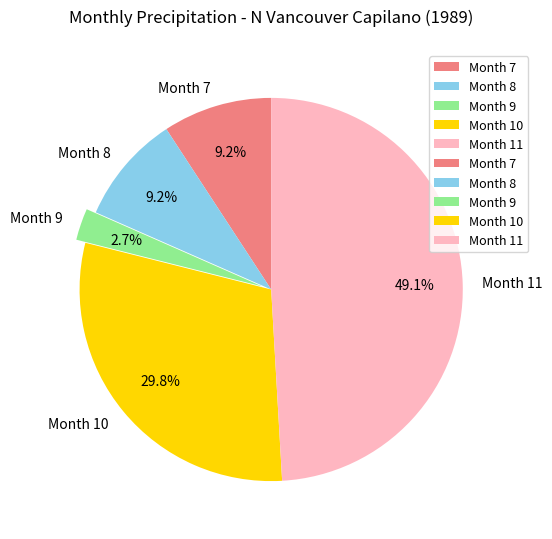

Combined, do Month 10 and Month 7 account for over 50%?

No